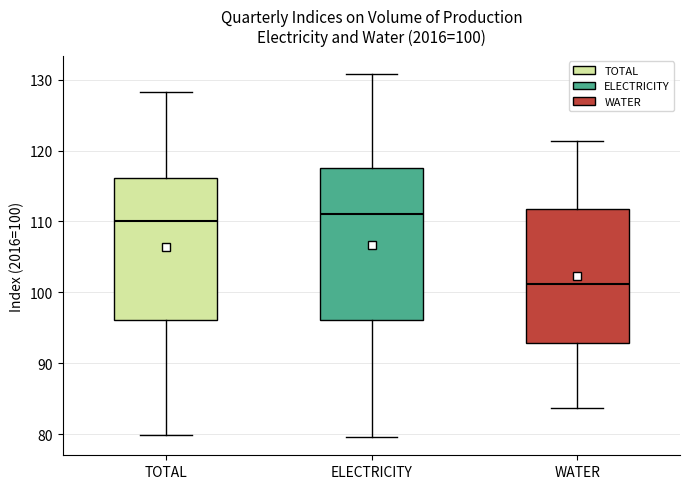

Which box's median line is the lowest?

WATER